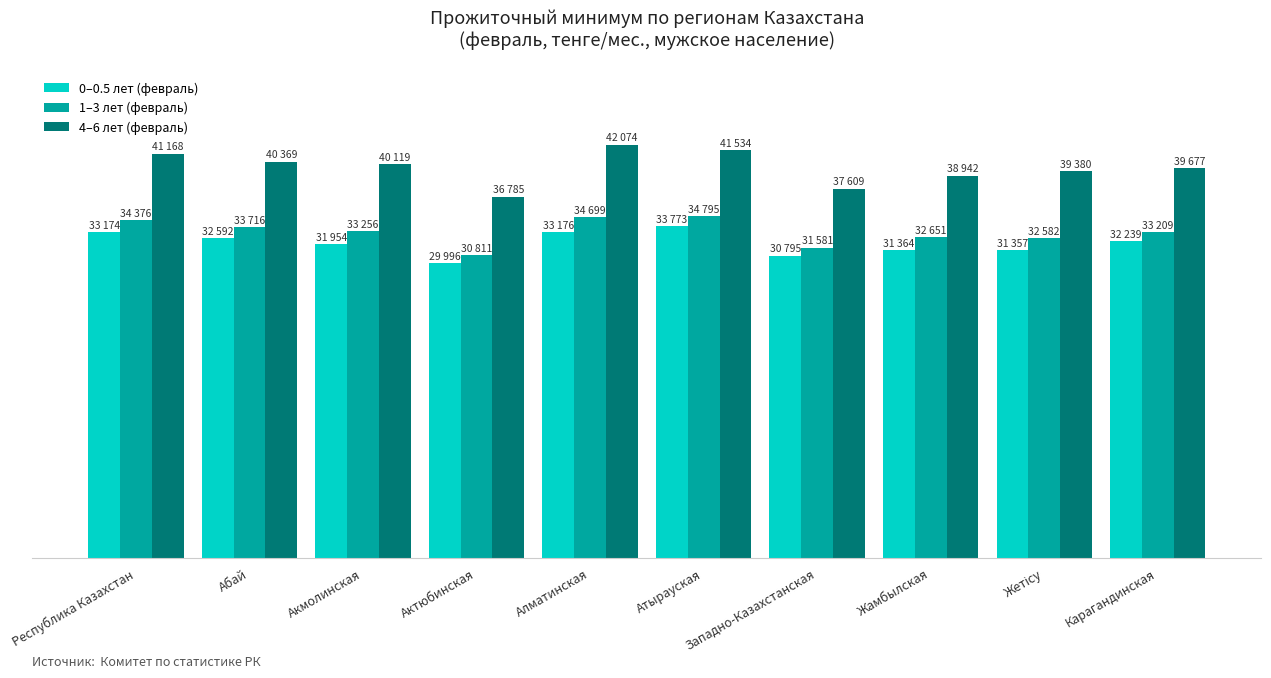

What is the difference between the 0–0.5 лет (февраль) values at Акмолинская and Республика Казахстан?

1220